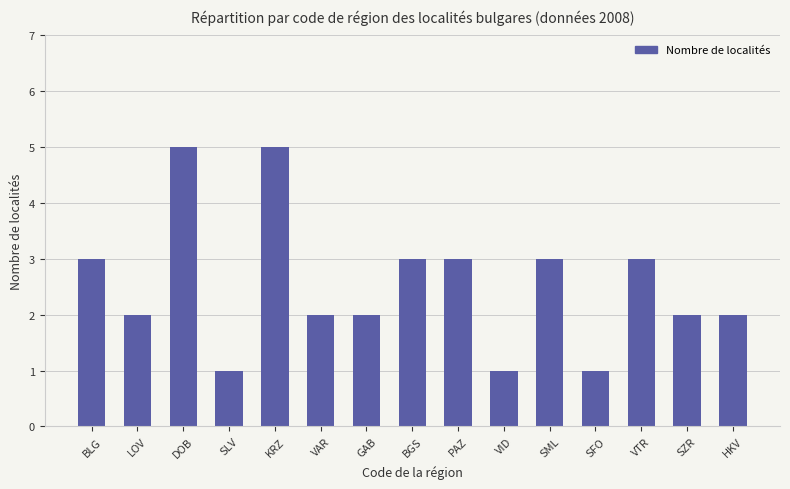

What is the difference between the maximum and minimum values?

4